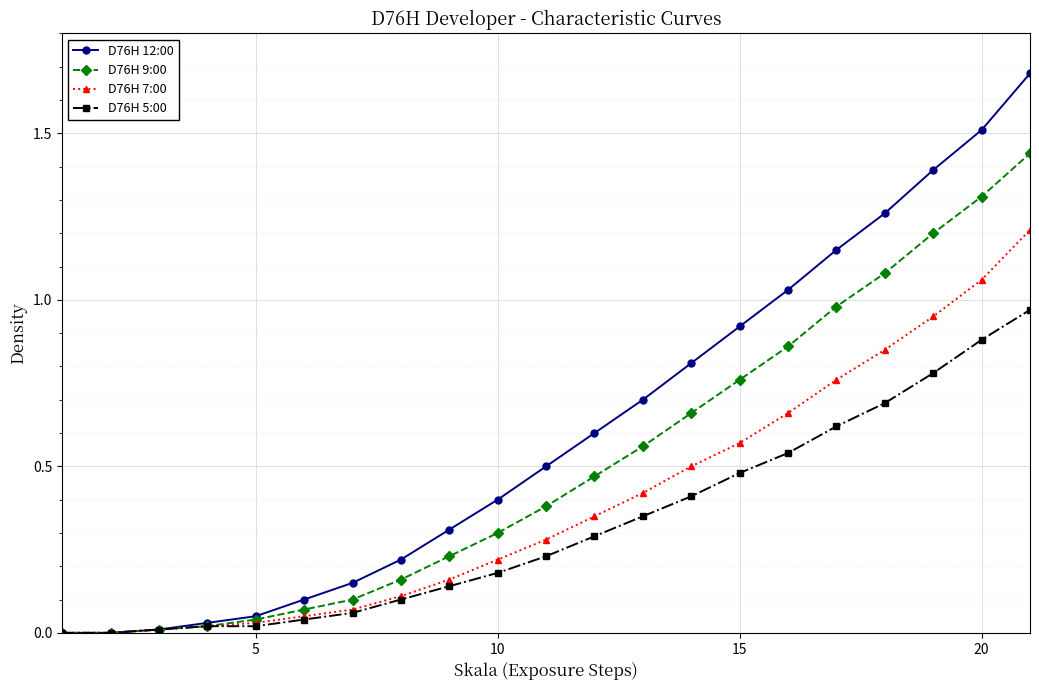

What is the difference between the second highest and second lowest values in the D76H 12:00 series?

1.5